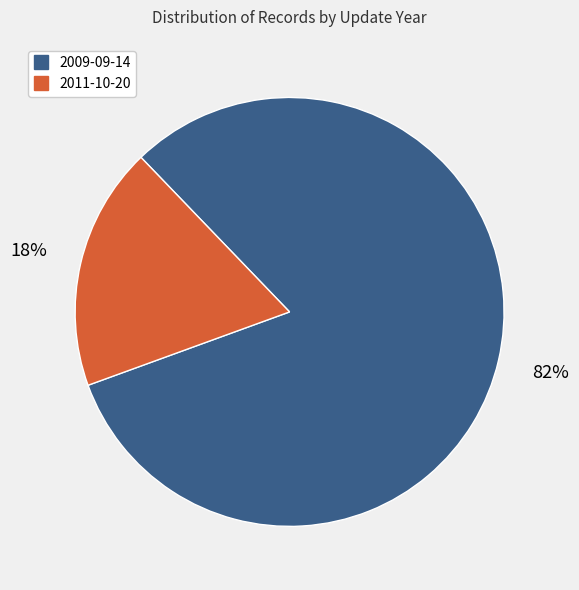

To the nearest percent, what is the average slice percentage?

50%